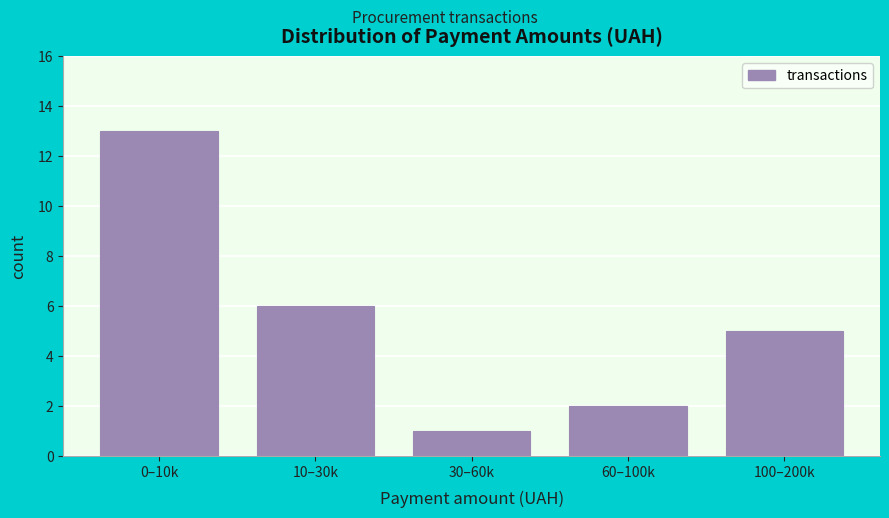

Reading left to right, list all the values displayed in this chart.

13	6	1	2	5